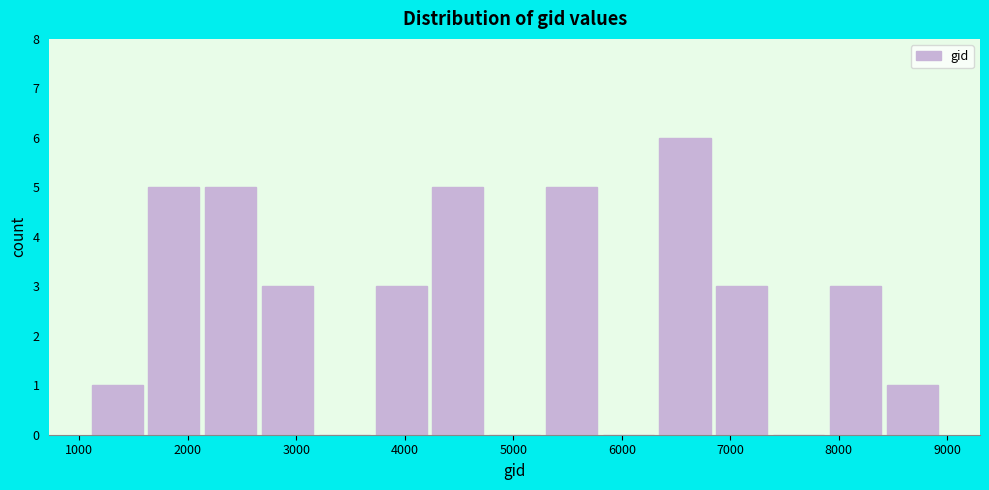

What is the height of the bar covering 3700 to 4300 on the x-axis? Neither the bar edges nor the heights are printed on the chart, so give them approximately, as read against the axes.

3